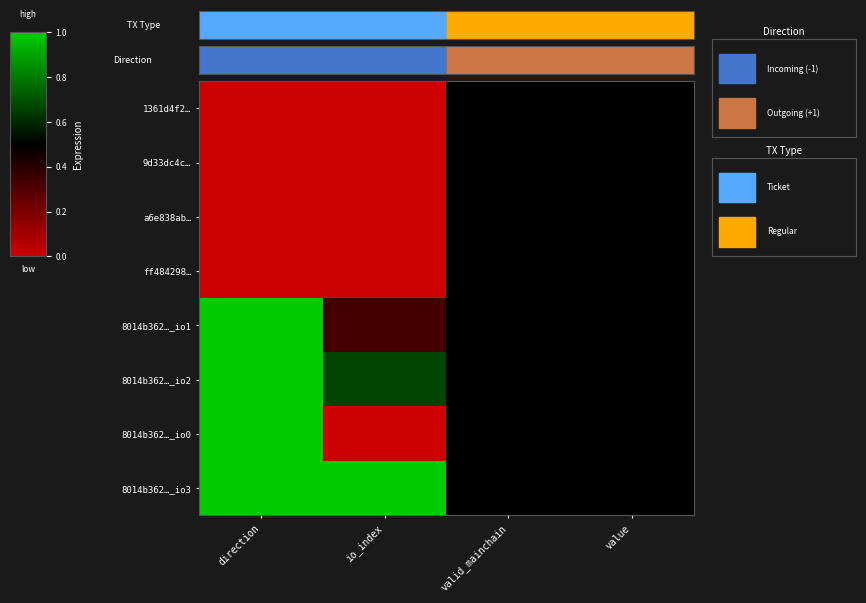

Reading left to right, what are all the values shown in this chart?

1361d4f2…: direction=0.0	io_index=0.0	valid_mainchain=0.5	value=0.5
9d33dc4c…: direction=0.0	io_index=0.0	valid_mainchain=0.5	value=0.5
a6e838ab…: direction=0.0	io_index=0.0	valid_mainchain=0.5	value=0.5
ff484298…: direction=0.0	io_index=0.0	valid_mainchain=0.5	value=0.5
8014b362…_io1: direction=1.0	io_index=0.3	valid_mainchain=0.5	value=0.5
8014b362…_io2: direction=1.0	io_index=0.7	valid_mainchain=0.5	value=0.5
8014b362…_io0: direction=1.0	io_index=0.0	valid_mainchain=0.5	value=0.5
8014b362…_io3: direction=1.0	io_index=1.0	valid_mainchain=0.5	value=0.5